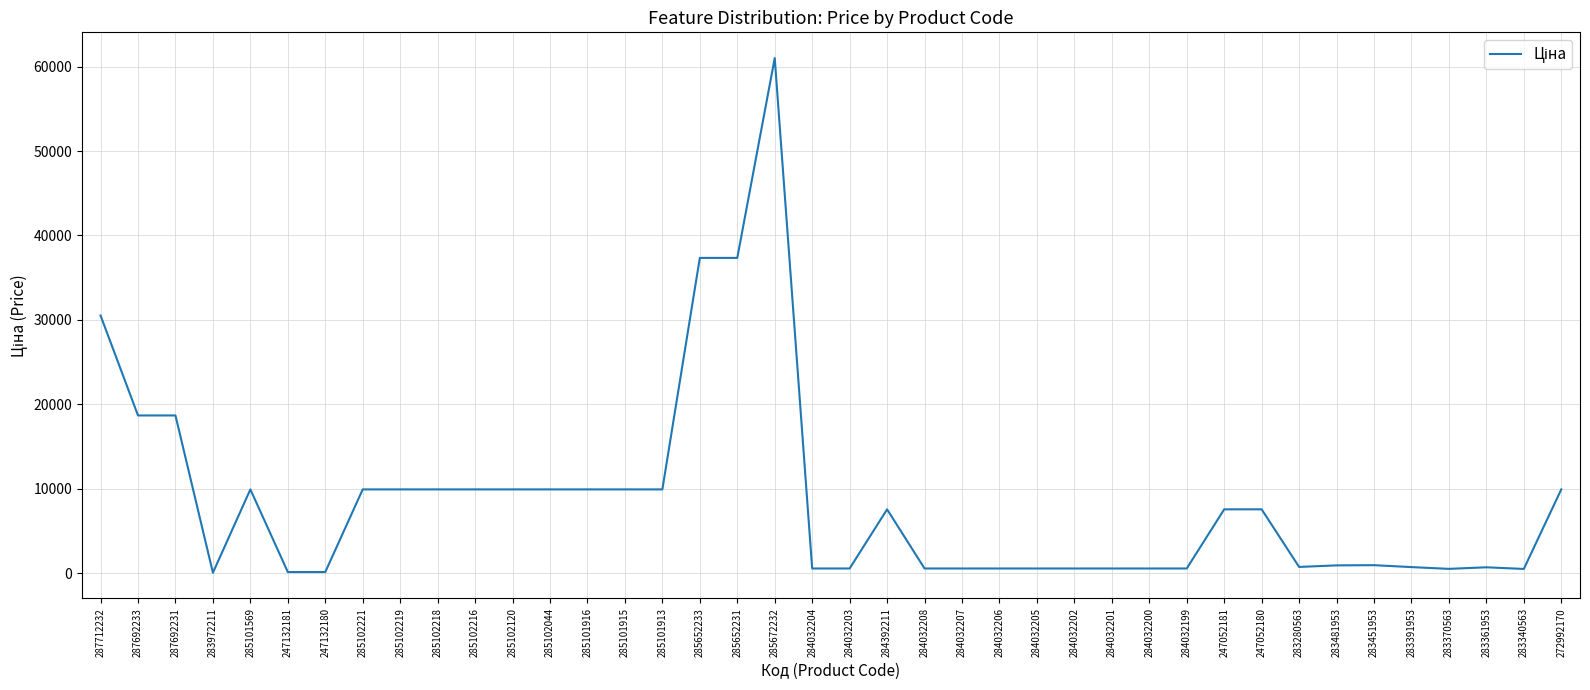

Which has a higher value, 247052181 or 285101913?

285101913